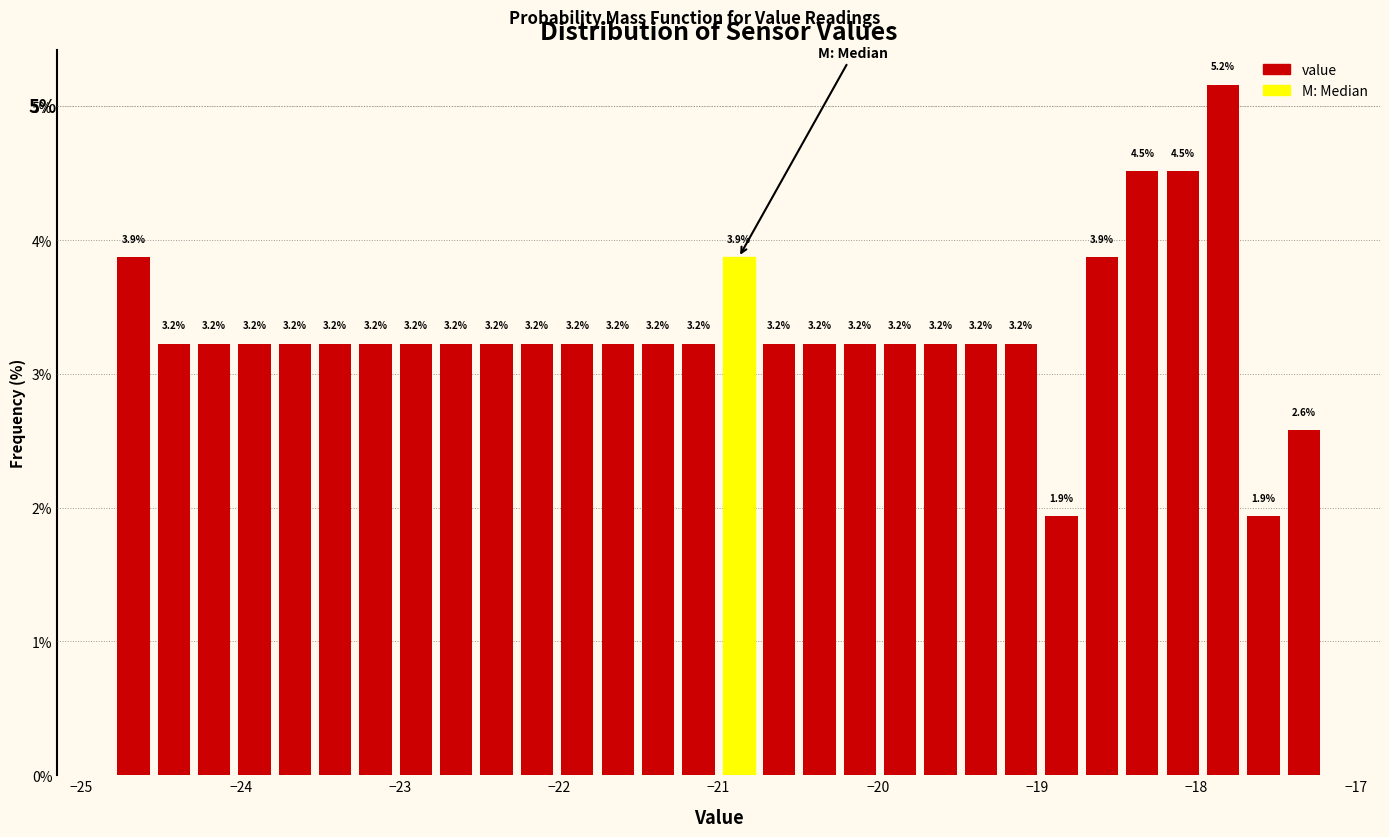

Around what value on the x-axis is the tallest bar? Give the approximate position of its centre, as read against the axis.

-17.8